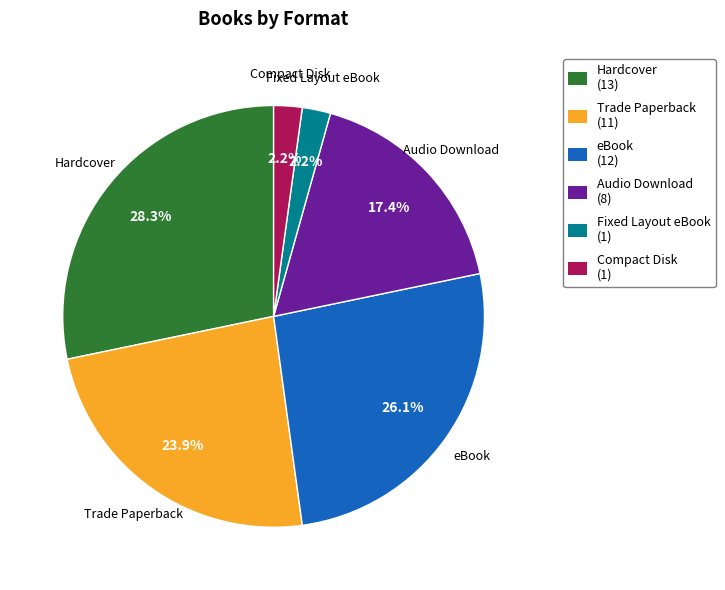

What is the largest slice in the pie chart?

Hardcover